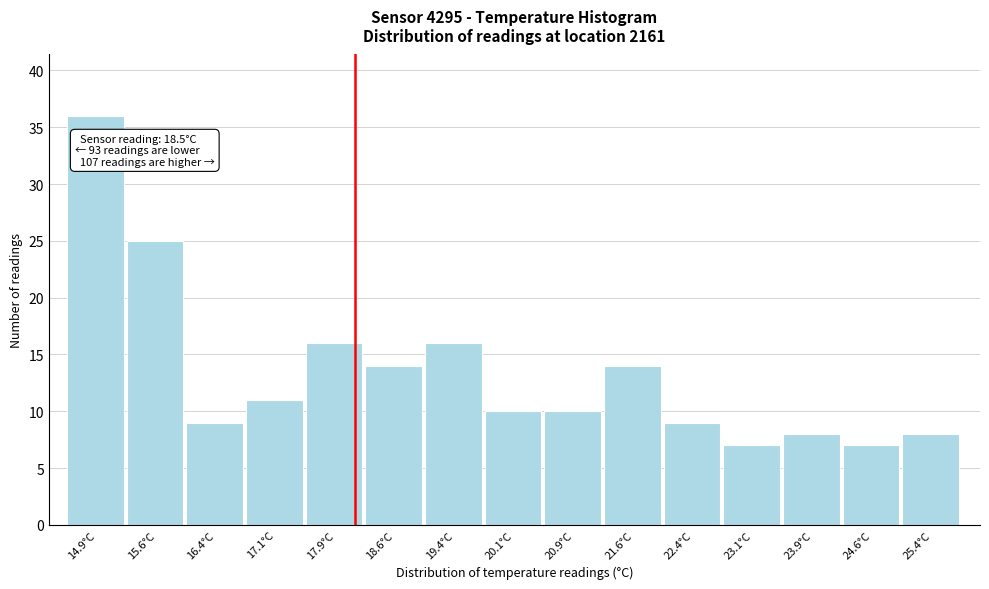

Reading right to left, list all the values displayed in this chart.

8	7	8	7	9	14	10	10	16	14	16	11	9	25	36